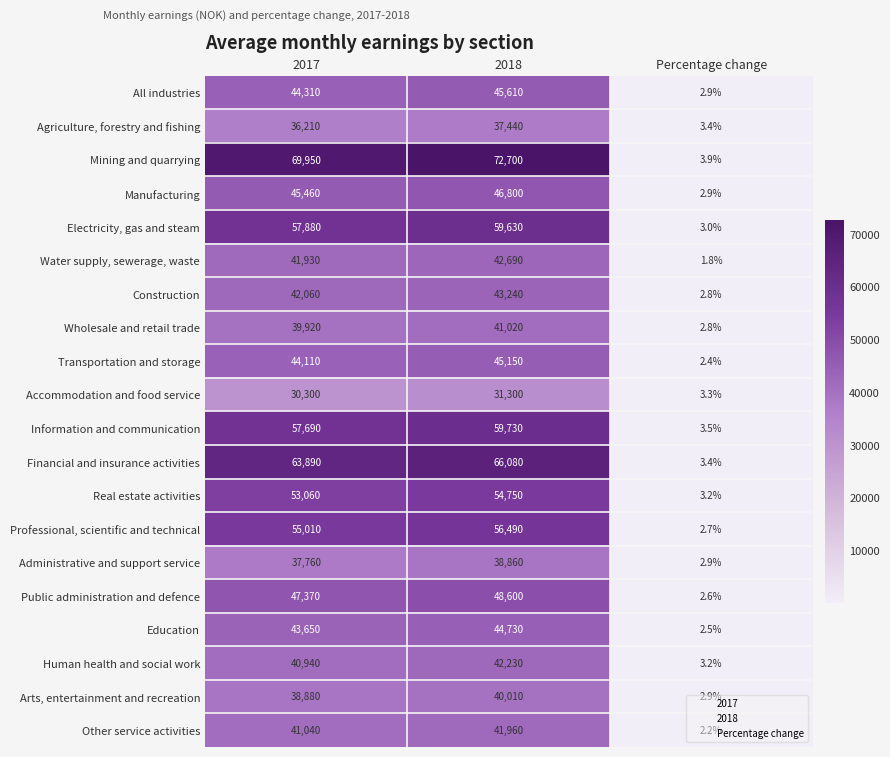

Rank the categories by Construction value from lowest to highest.

Percentage change, 2017, 2018